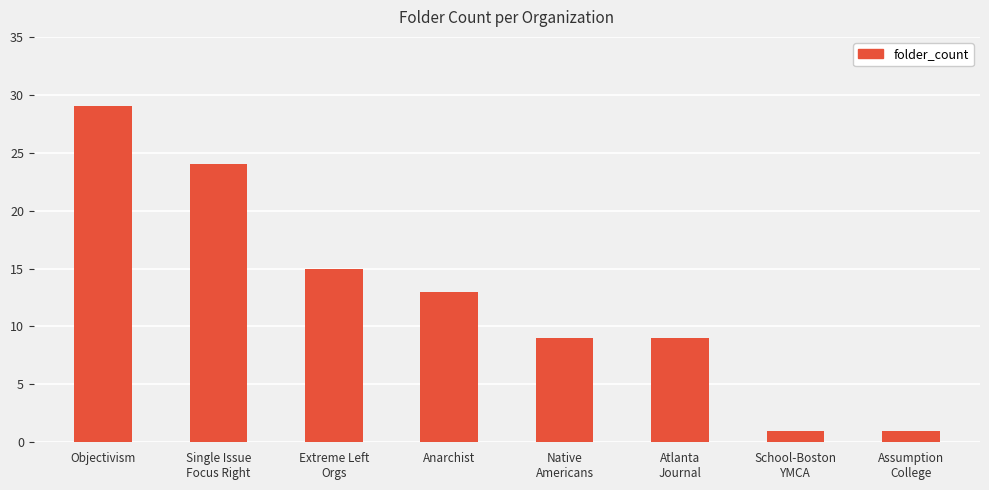

Does the chart contain any negative values?

No